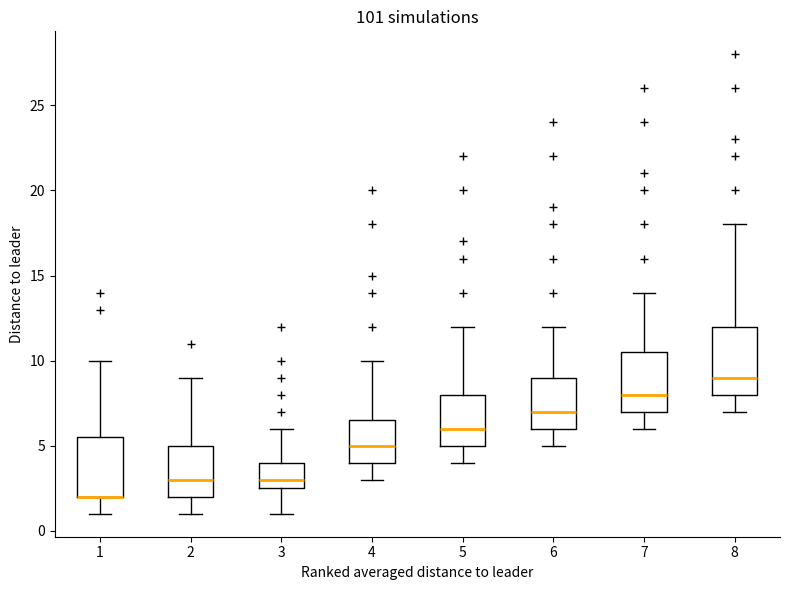

Reading left to right, transcribe this box plot: for each box, give where its median line is, the range the box spans, and where its two whiskers end, as read against the y-axis. The values are not printed on the chart, so give them approximately, as read against the axis.

1: median 2.0 (drawn on the box's lower edge), box 2.0 to 5.5, whiskers 1.0 to 10.0
2: median 3.0, box 2.0 to 5.0, whiskers 1.0 to 9.0
3: median 3.0, box 2.5 to 4.0, whiskers 1.0 to 6.0
4: median 5.0, box 4.0 to 6.5, whiskers 3.0 to 10.0
5: median 6.0, box 5.0 to 8.0, whiskers 4.0 to 12.0
6: median 7.0, box 6.0 to 9.0, whiskers 5.0 to 12.0
7: median 8.0, box 7.0 to 10.5, whiskers 6.0 to 14.0
8: median 9.0, box 8.0 to 12.0, whiskers 7.0 to 18.0